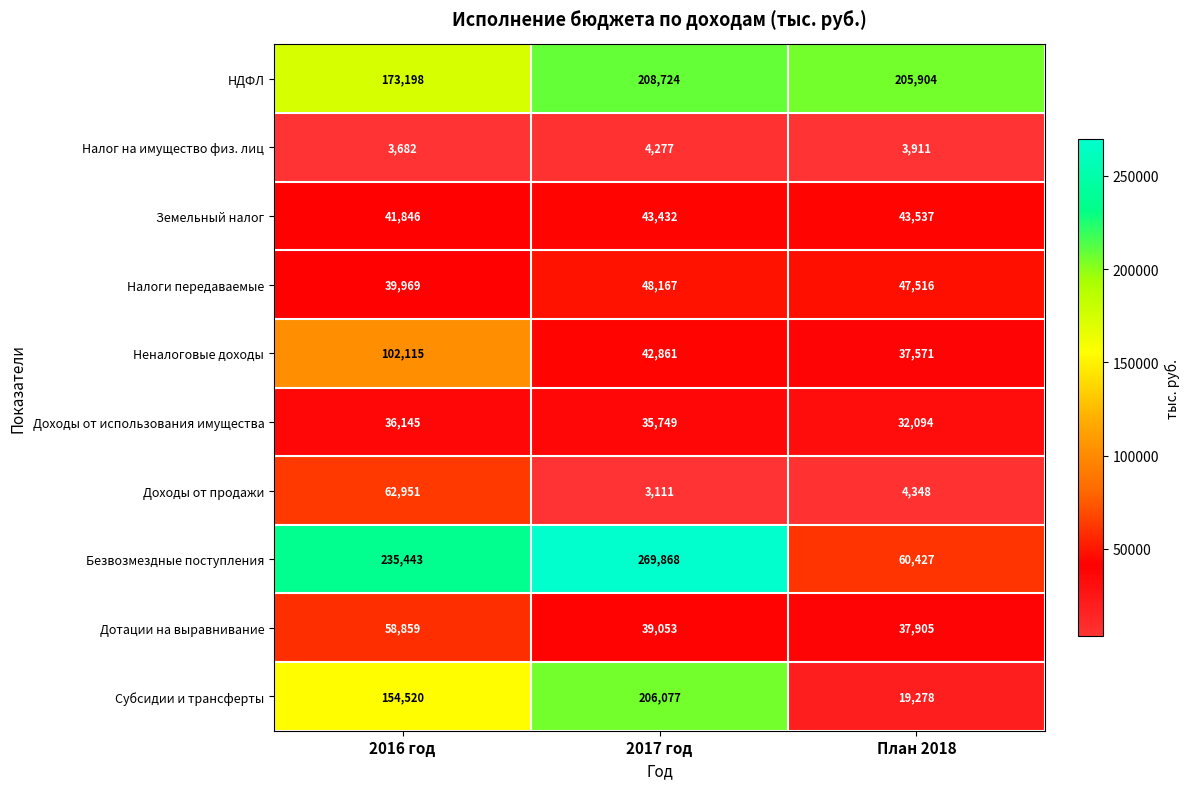

At how many categories does at least one series exceed 14928?

3